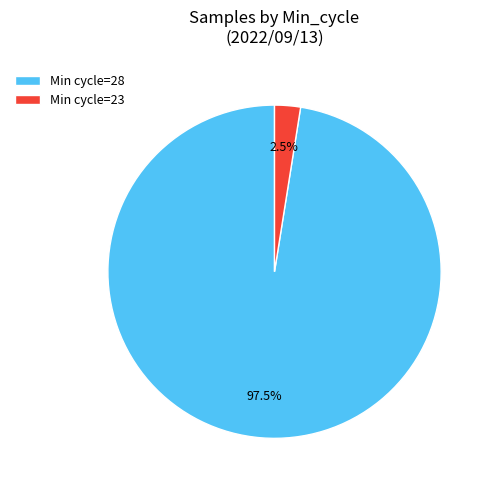

To the nearest percent, what is the average slice percentage?

50%